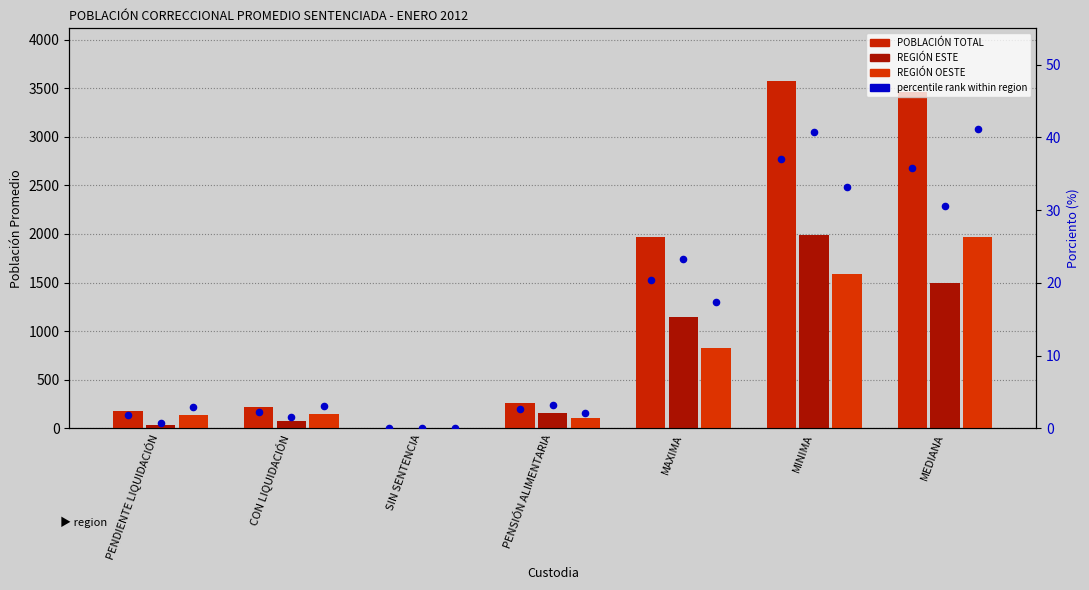

Is the value of REGIÓN OESTE at MEDIANA greater than the value of POBLACIÓN TOTAL at CON LIQUIDACIÓN?

Yes